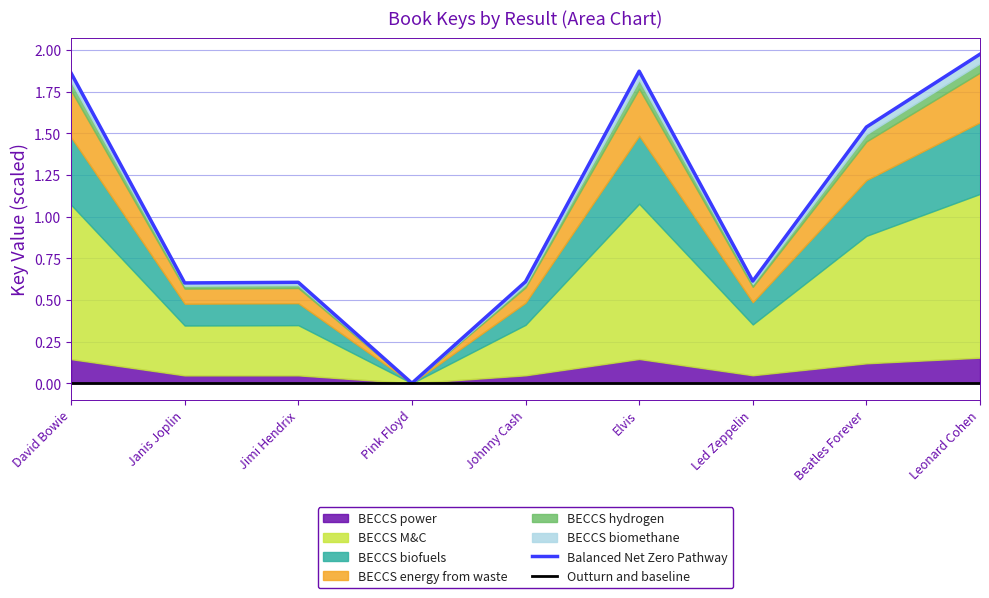

Is it true that Balanced Net Zero Pathway equals 0.8 at Beatles Forever?

False